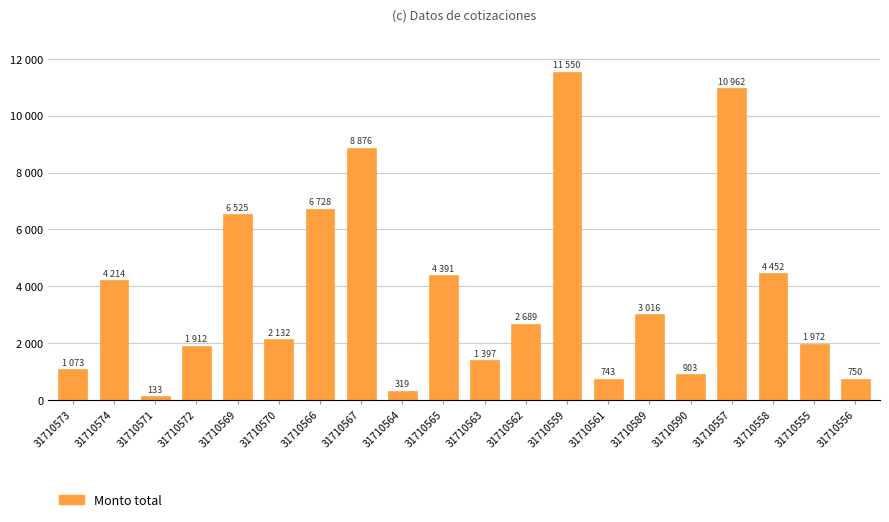

Are the bars grouped side by side (vs. stacked)?

No